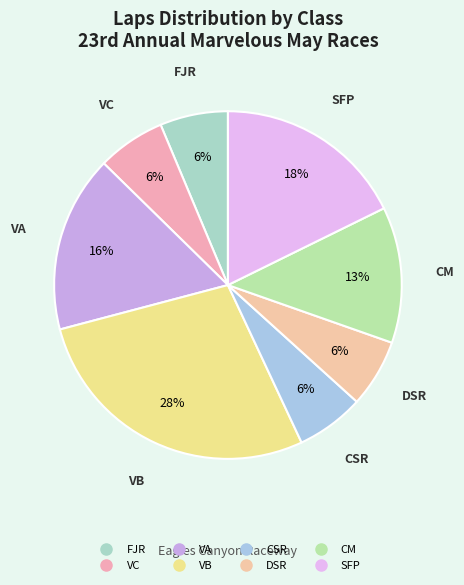

Does any single category account for the majority?

No